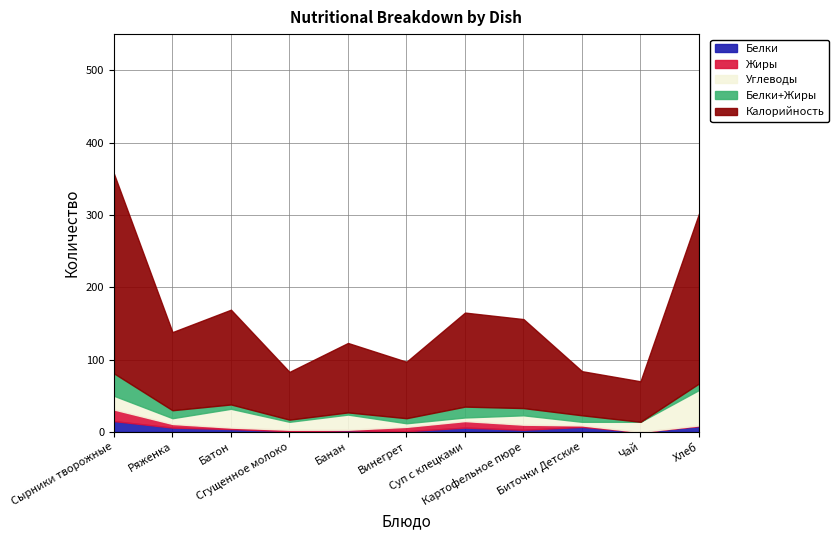

Reading left to right, what are all the values shown in this chart?

Калорийность: Сырники творожные=276	Ряженка=108	Батон=131	Сгущенное молоко=66	Банан=96	Винегрет=78	Суп с клецками=130	Картофельное пюре=123	Биточки Детские=61	Чай=56	Хлеб=235
Белки: Сырники творожные=15	Ряженка=6	Батон=4	Сгущенное молоко=1	Банан=2	Винегрет=1	Суп с клецками=6	Картофельное пюре=3	Биточки Детские=7	Чай=0	Хлеб=8
Жиры: Сырники творожные=16	Ряженка=5	Батон=2	Сгущенное молоко=2	Банан=1	Винегрет=6	Суп с клецками=9	Картофельное пюре=7	Биточки Детские=2	Чай=0	Хлеб=1
Углеводы: Сырники творожные=19	Ряженка=8	Батон=26	Сгущенное молоко=11	Банан=21	Винегрет=5	Суп с клецками=5	Картофельное пюре=13	Биточки Детские=5	Чай=14	Хлеб=49
Белки+Жиры: Сырники творожные=31	Ряженка=11	Батон=6	Сгущенное молоко=3	Банан=3	Винегрет=7	Суп с клецками=15	Картофельное пюре=10	Биточки Детские=9	Чай=0	Хлеб=9